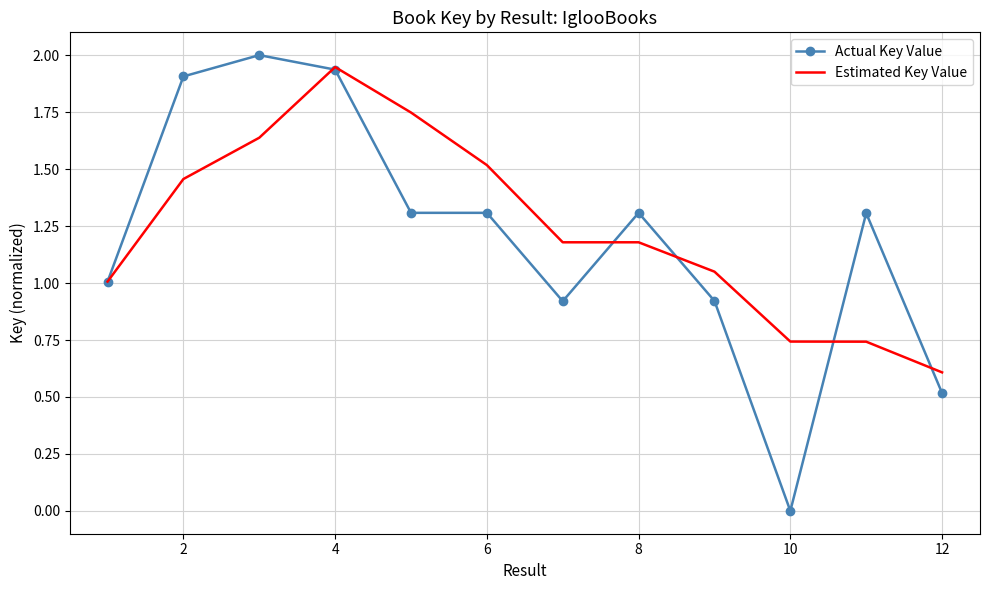

How many series are shown in this chart?

2